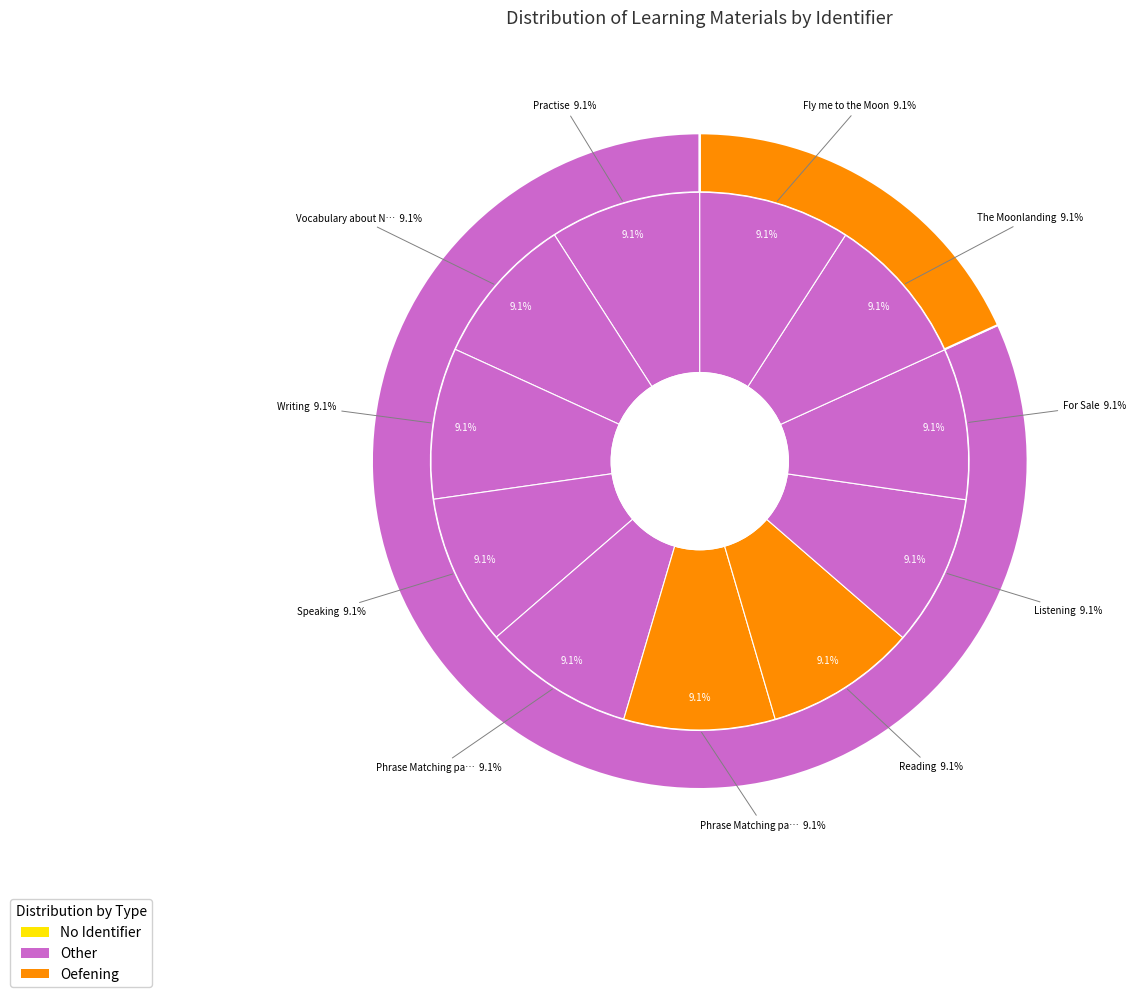

What percentage is the Vocabulary about Neil Armstrong slice, to the nearest percent?

9%